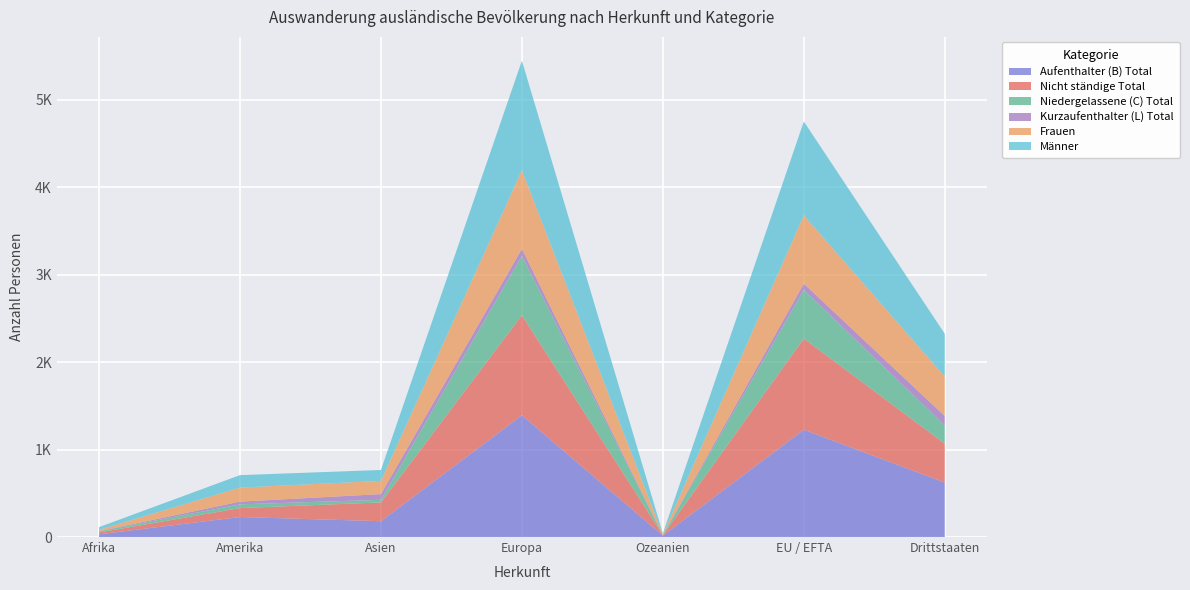

Reading left to right, what are all the values shown in this chart?

Aufenthalter (B) Total: 31	229	181	1393	16	1227	623
Nicht ständige Total: 21	102	215	1144	5	1043	444
Niedergelassene (C) Total: 13	43	30	679	1	557	209
Kurzaufenthalter (L) Total: 2	31	65	80	1	71	108
Frauen: 16	160	151	899	7	782	451
Männer: 30	143	125	1253	11	1073	489